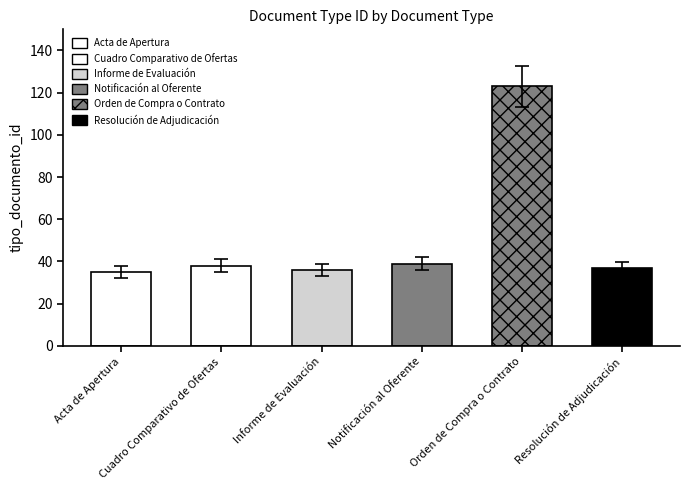

Does the chart contain stacked bars?

No